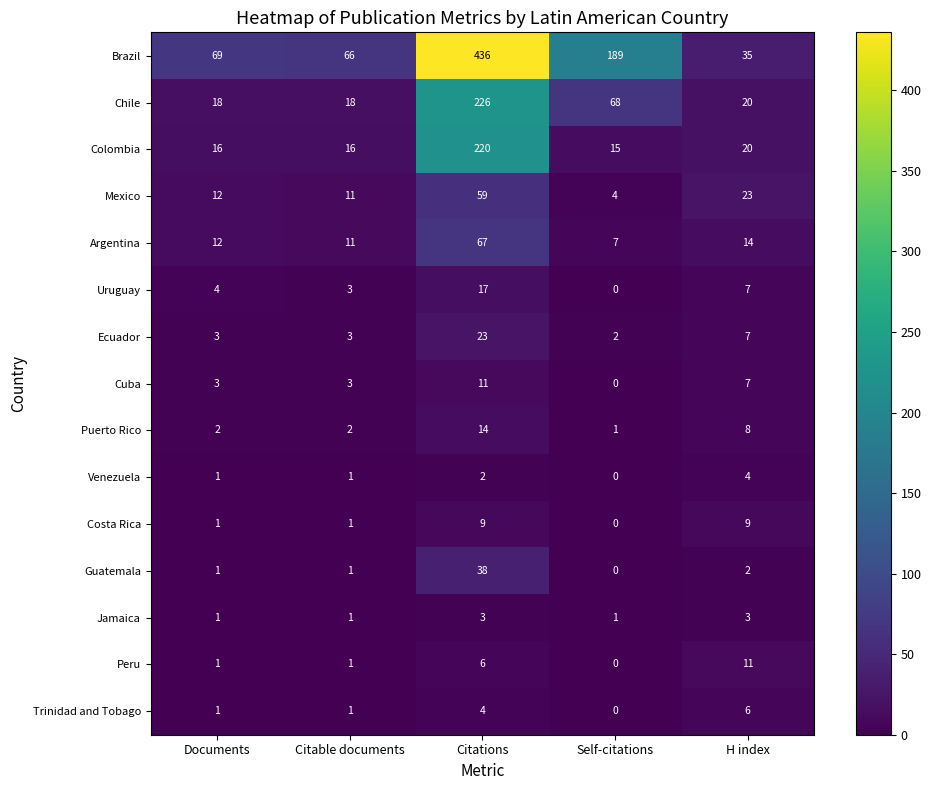

How many series are shown in this chart?

15